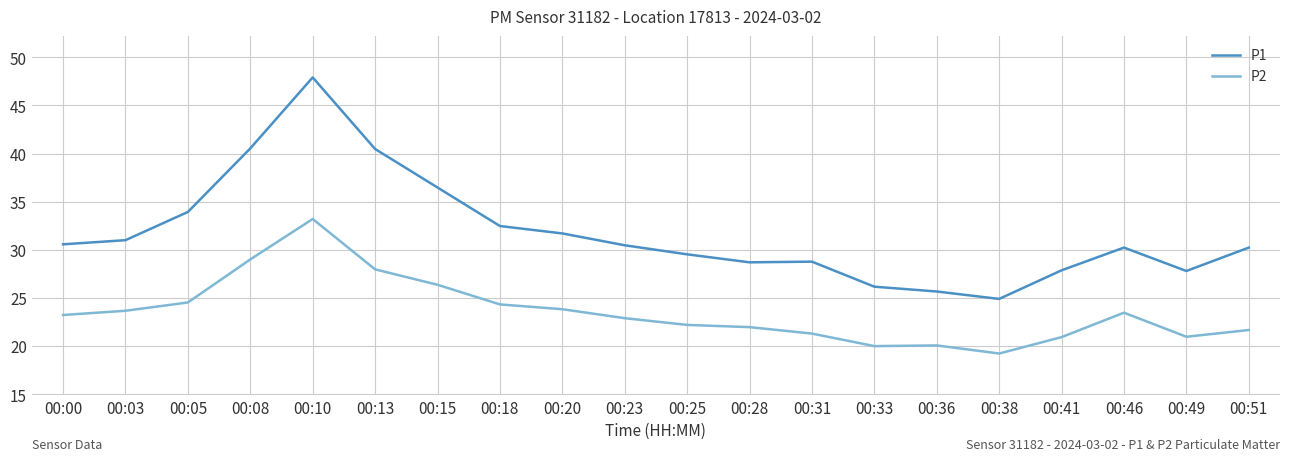

True or false: P1 has more than 1 points higher than both neighbors.

True